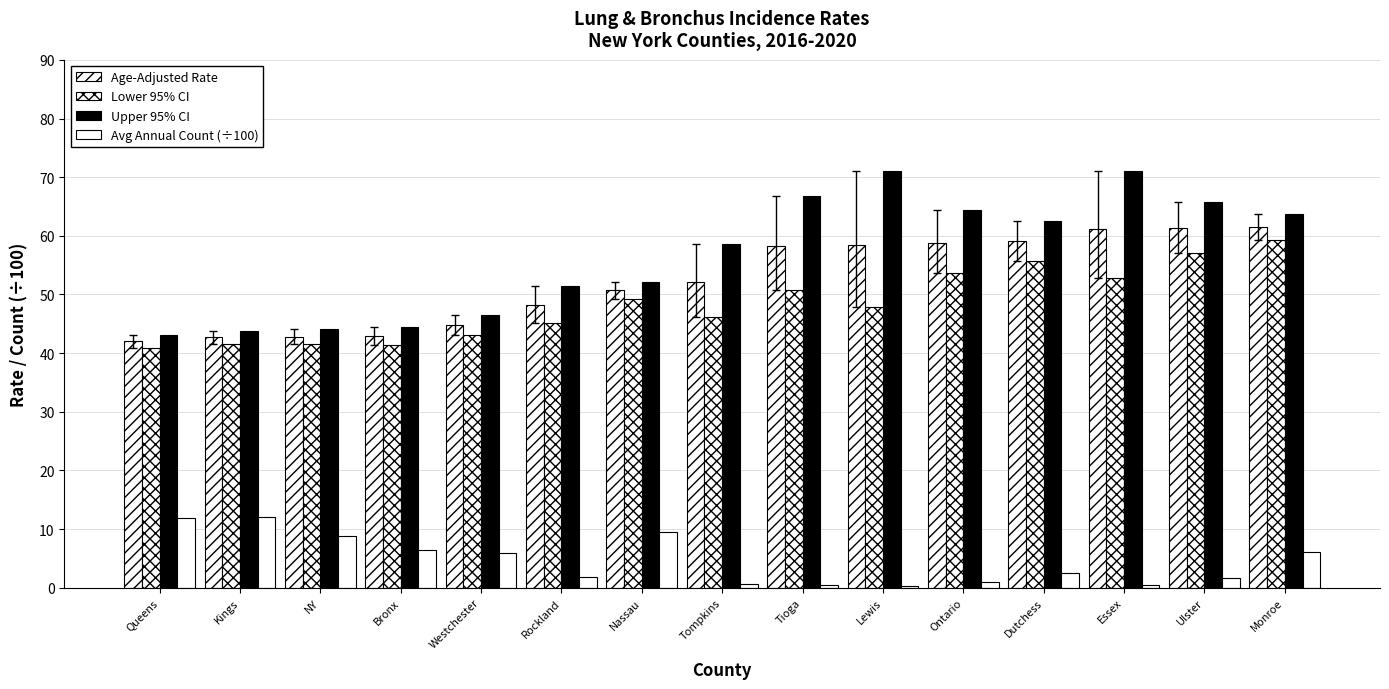

Reading left to right, what are all the values shown in this chart?

Age-Adjusted Rate: 42.0	42.7	42.8	42.9	44.8	48.2	50.7	52.1	58.3	58.5	58.8	59.1	61.2	61.3	61.5
Lower 95% CI: 40.9	41.6	41.6	41.4	43.1	45.1	49.3	46.2	50.7	47.9	53.6	55.7	52.8	57.1	59.3
Upper 95% CI: 43.1	43.8	44.1	44.4	46.5	51.4	52.2	58.6	66.8	71.0	64.4	62.6	71.0	65.8	63.7
Avg Annual Count (÷100): 11.9	12.1	8.8	6.4	5.8	1.9	9.5	0.6	0.4	0.2	1.0	2.4	0.4	1.7	6.2